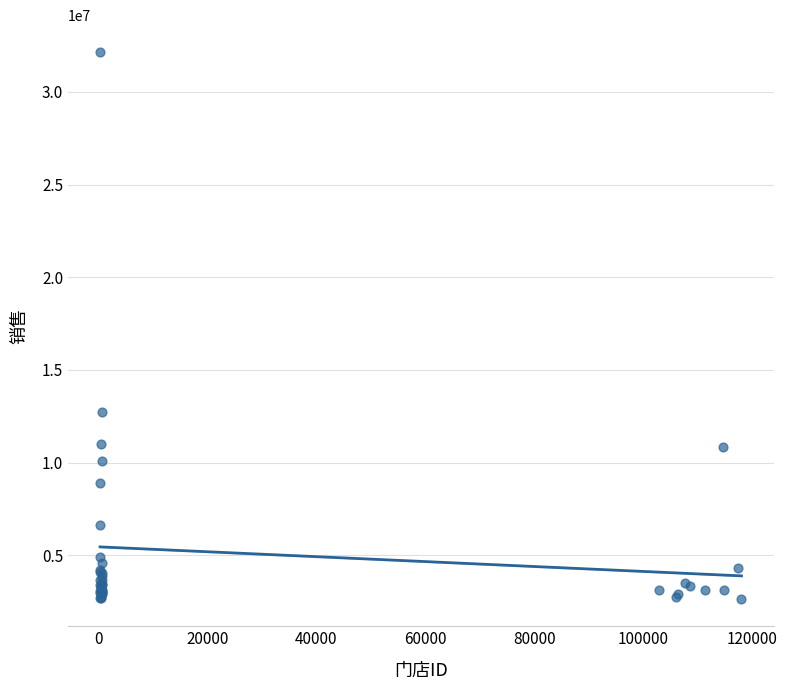

What Y value in the scatter plot is closest to 17384788?

12705315.8